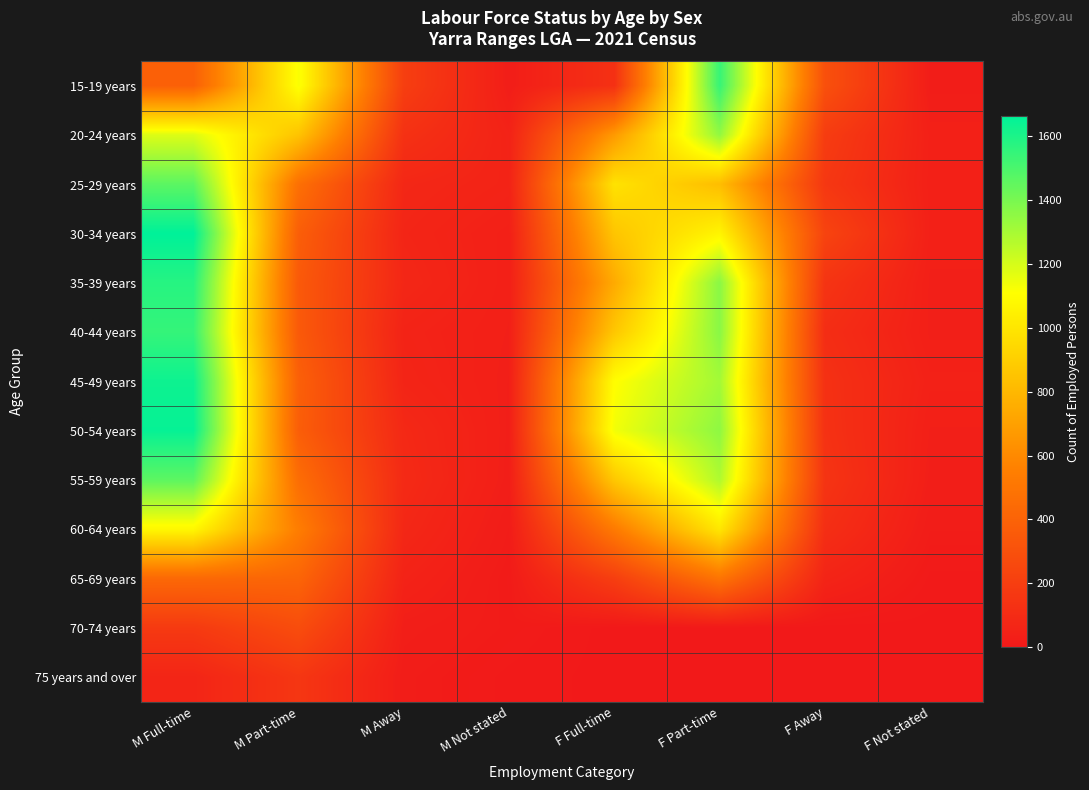

Reading left to right, list all the values displayed in this chart.

15-19 years: M Full-time=387	M Part-time=1121	M Away=201	M Not stated=26	F Full-time=128	F Part-time=1542	F Away=300	F Not stated=23
20-24 years: M Full-time=1181	M Part-time=851	M Away=131	M Not stated=53	F Full-time=671	F Part-time=1345	F Away=191	F Not stated=40
25-29 years: M Full-time=1462	M Part-time=470	M Away=77	M Not stated=56	F Full-time=986	F Part-time=825	F Away=164	F Not stated=39
30-34 years: M Full-time=1662	M Part-time=375	M Away=66	M Not stated=39	F Full-time=858	F Part-time=1065	F Away=230	F Not stated=40
35-39 years: M Full-time=1577	M Part-time=349	M Away=75	M Not stated=38	F Full-time=743	F Part-time=1362	F Away=147	F Not stated=34
40-44 years: M Full-time=1546	M Part-time=351	M Away=56	M Not stated=35	F Full-time=867	F Part-time=1363	F Away=110	F Not stated=34
45-49 years: M Full-time=1631	M Part-time=385	M Away=63	M Not stated=32	F Full-time=1103	F Part-time=1307	F Away=129	F Not stated=44
50-54 years: M Full-time=1647	M Part-time=374	M Away=85	M Not stated=31	F Full-time=1135	F Part-time=1351	F Away=133	F Not stated=35
55-59 years: M Full-time=1458	M Part-time=457	M Away=92	M Not stated=29	F Full-time=868	F Part-time=1281	F Away=146	F Not stated=30
60-64 years: M Full-time=1076	M Part-time=542	M Away=77	M Not stated=19	F Full-time=528	F Part-time=1005	F Away=116	F Not stated=20
65-69 years: M Full-time=431	M Part-time=412	M Away=53	M Not stated=12	F Full-time=201	F Part-time=494	F Away=61	F Not stated=8
70-74 years: M Full-time=177	M Part-time=280	M Away=29	M Not stated=15	F Full-time=0	F Part-time=0	F Away=0	F Not stated=0
75 years and over: M Full-time=65	M Part-time=159	M Away=21	M Not stated=8	F Full-time=0	F Part-time=0	F Away=0	F Not stated=0